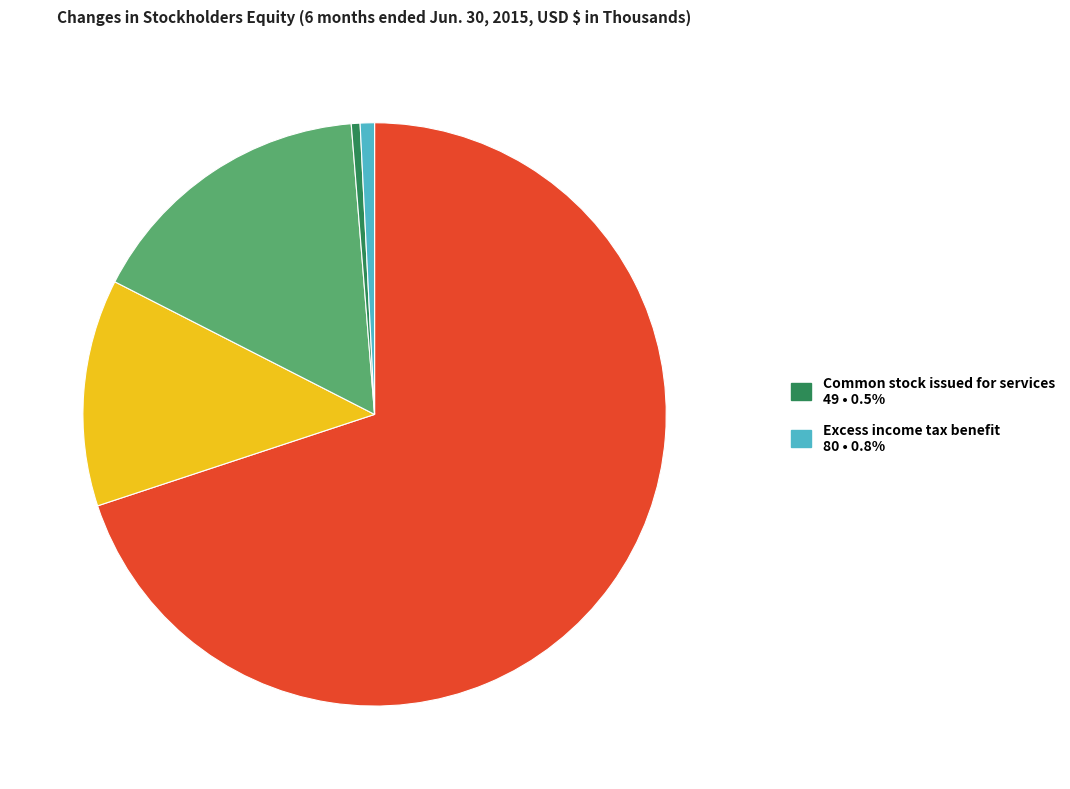

Is there any slice that represents more than half of the pie?

Yes